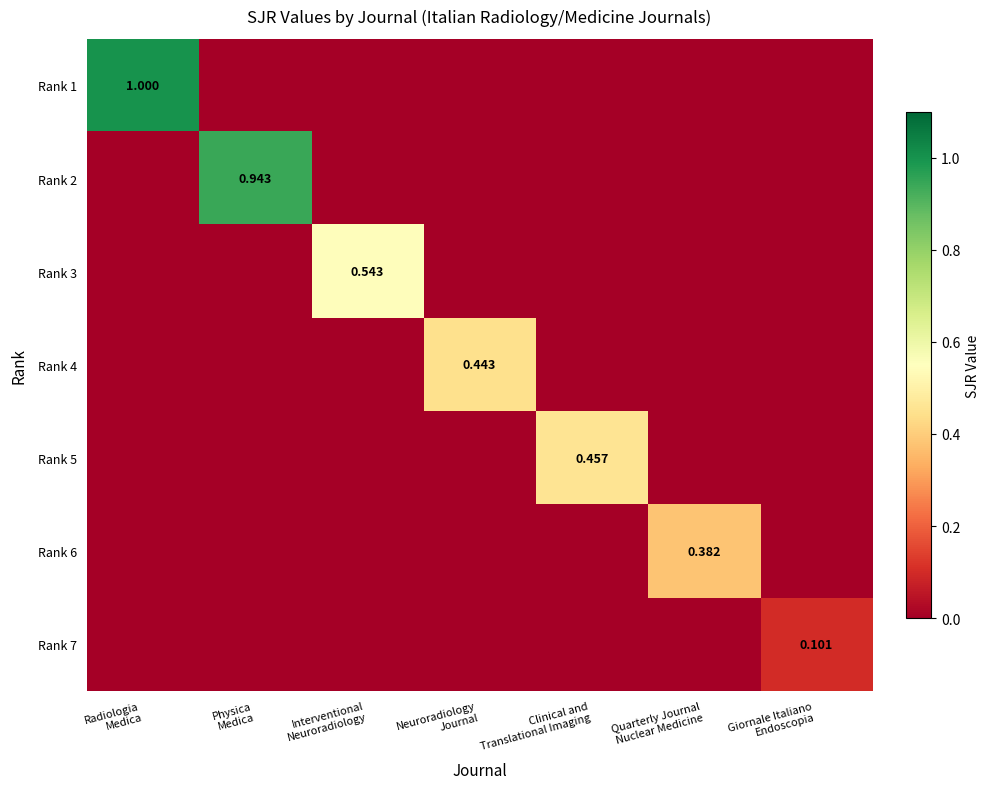

The Rank 3 series shows 0.0 at Clinical and Translational Imaging. True or false?

True